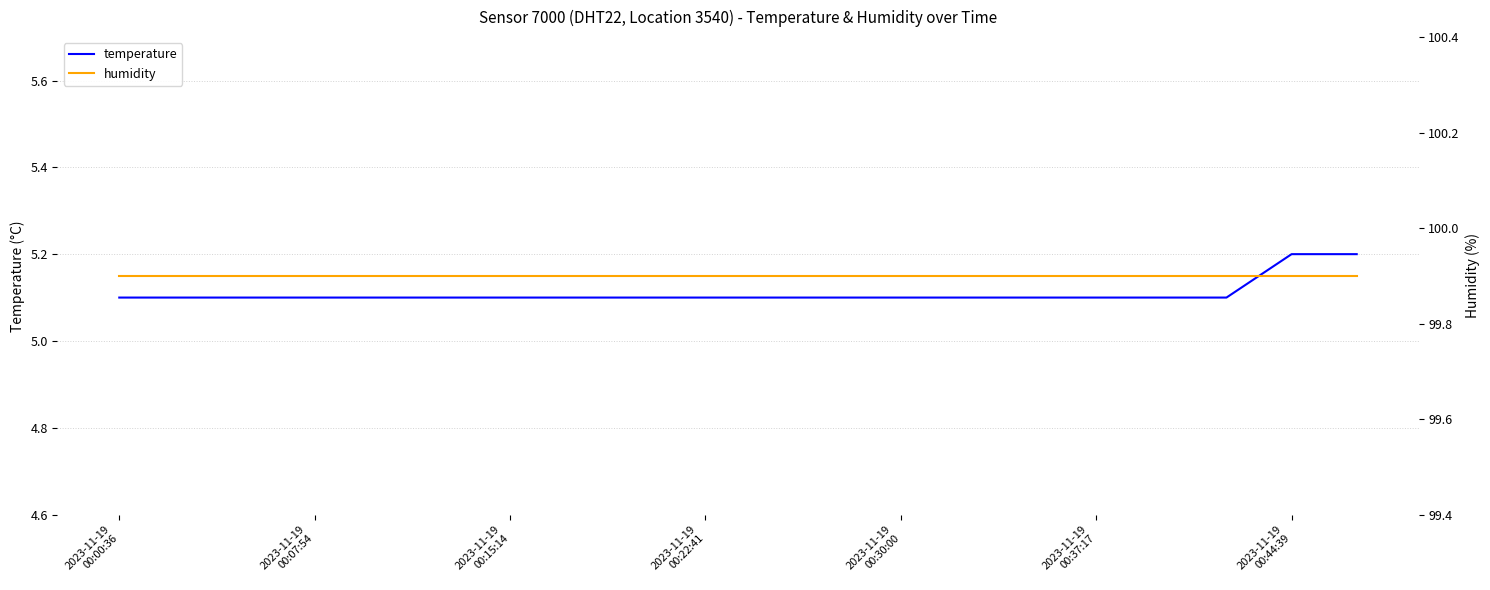

At which label is temperature closest to 5?

2023-11-19
00:00:36